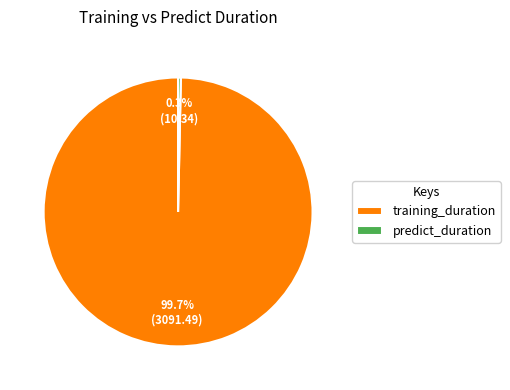

Which category has the smallest portion of the pie?

predict_duration